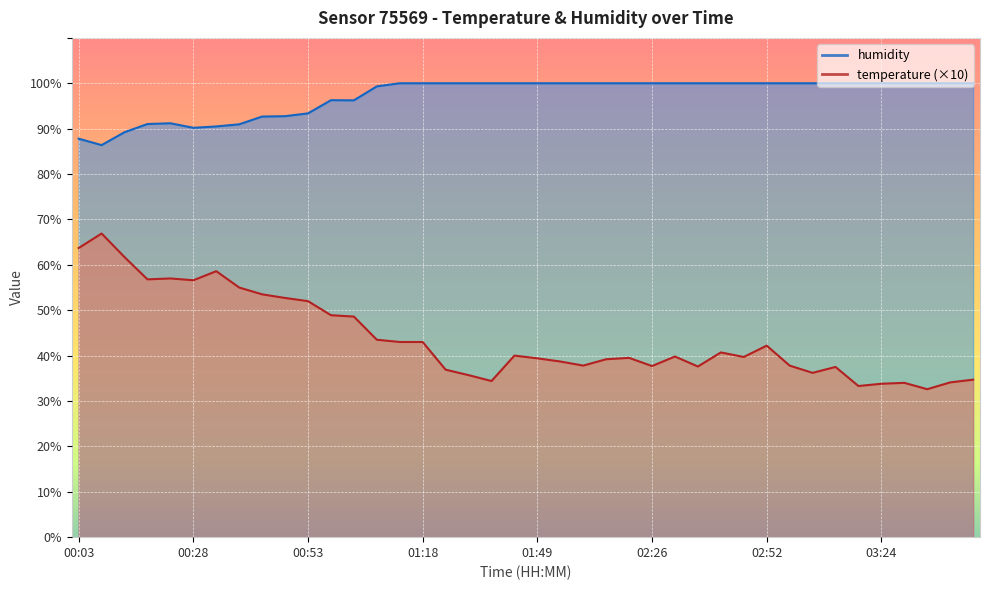

True or false: temperature has more than 2 interior local peaks.

True